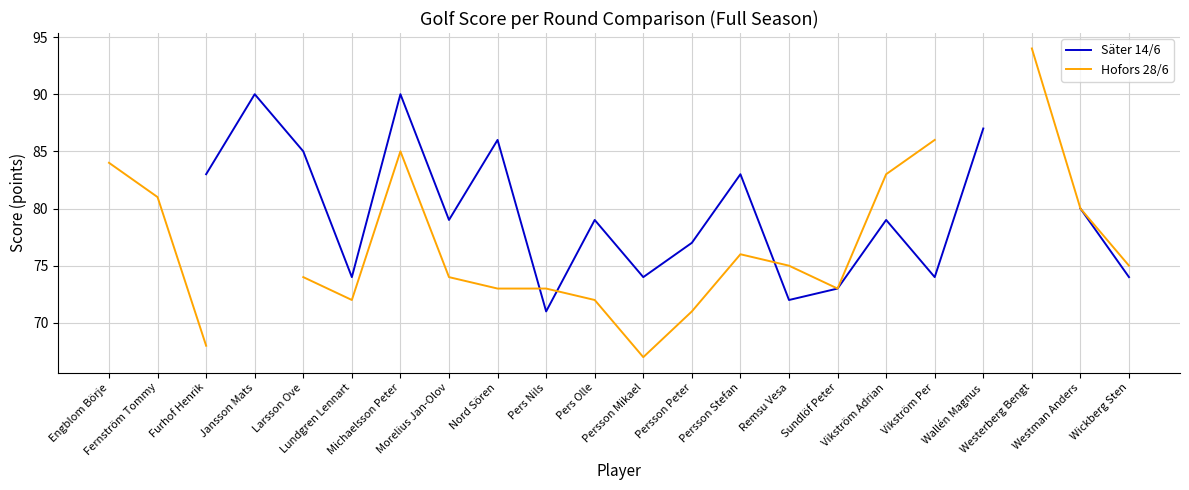

What is the label of the 5th point from the right?

Vikström Per